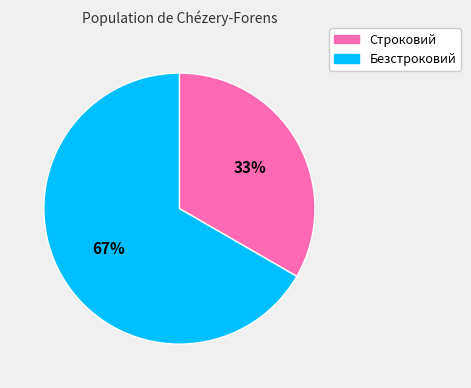

Which has a higher value, Безстроковий or Строковий?

Безстроковий